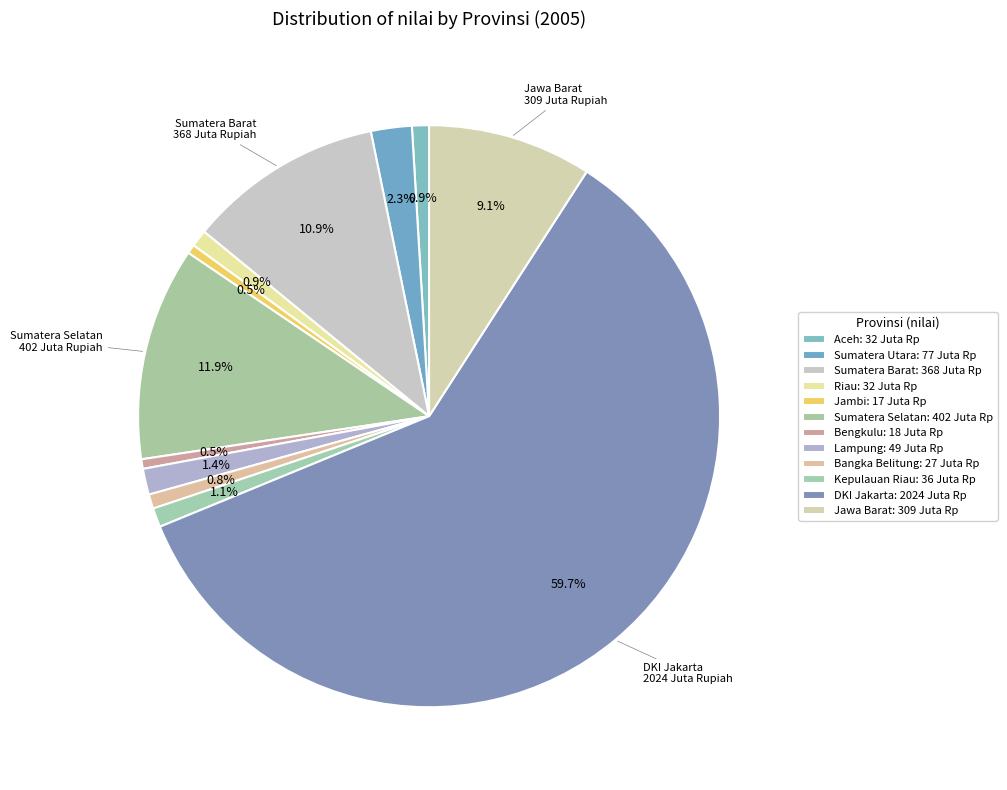

What percentage is the Lampung slice, to the nearest percent?

1%